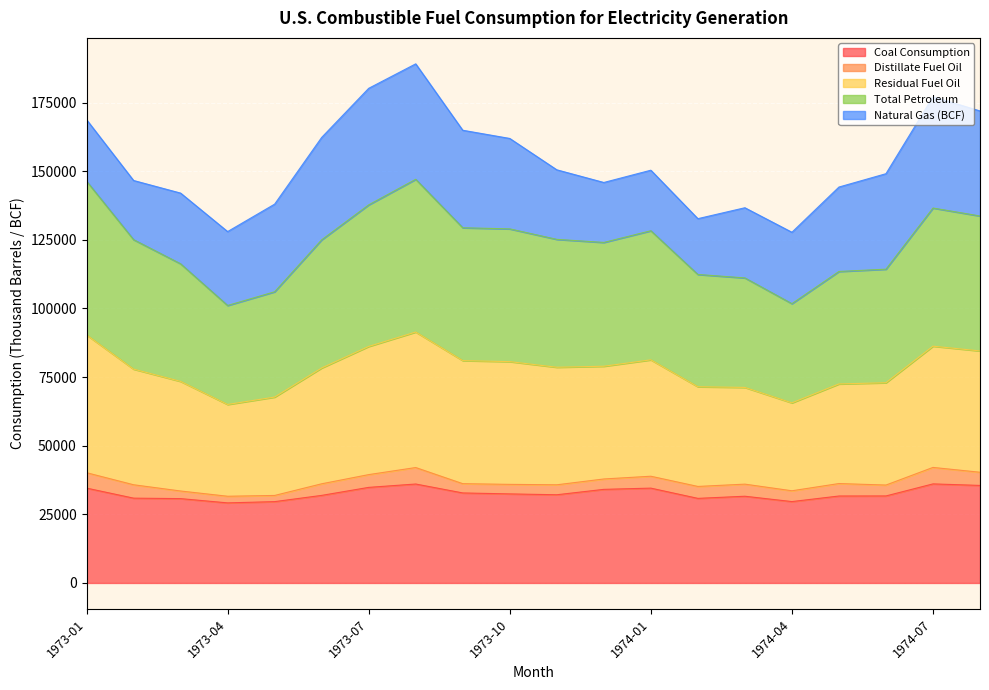

At how many categories does at least one series exceed 40261?

20